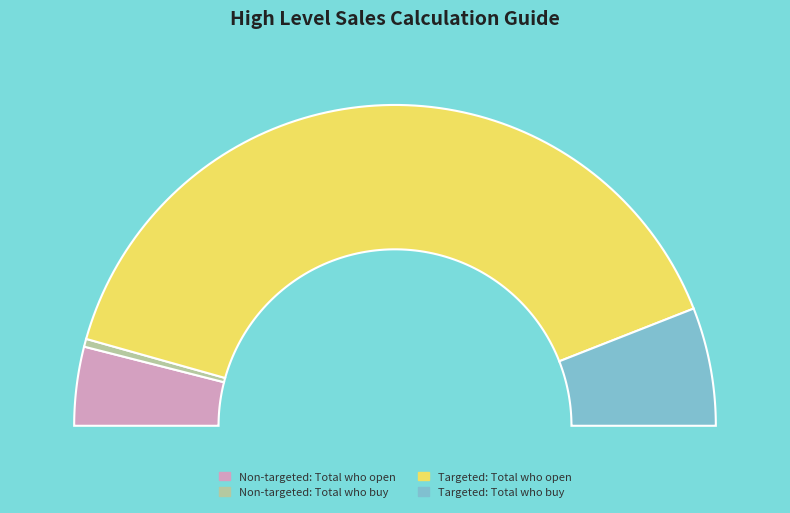

Count the number of slices in the pie.

4